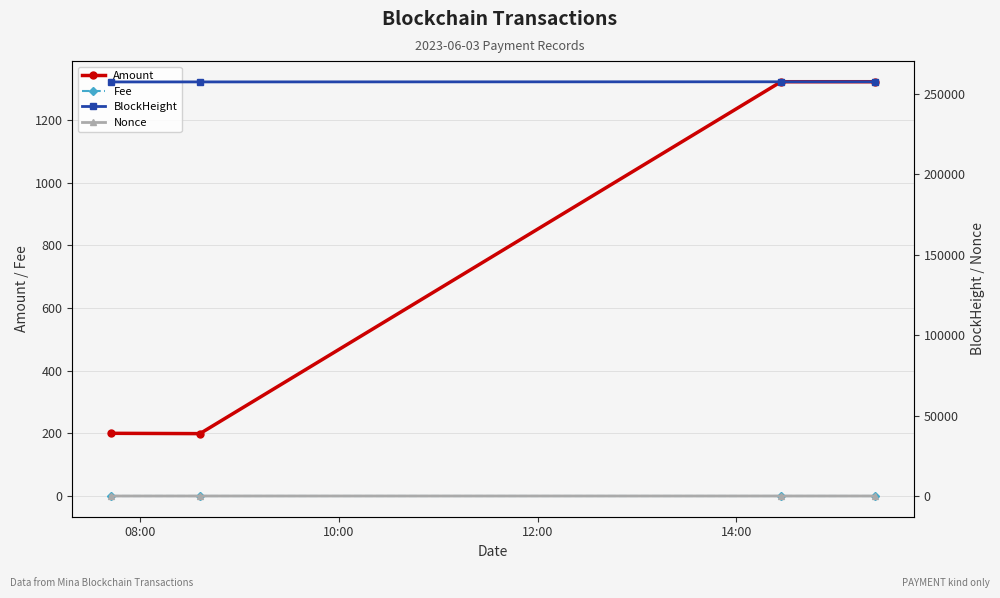

What is the average value of the Nonce series?

1.5